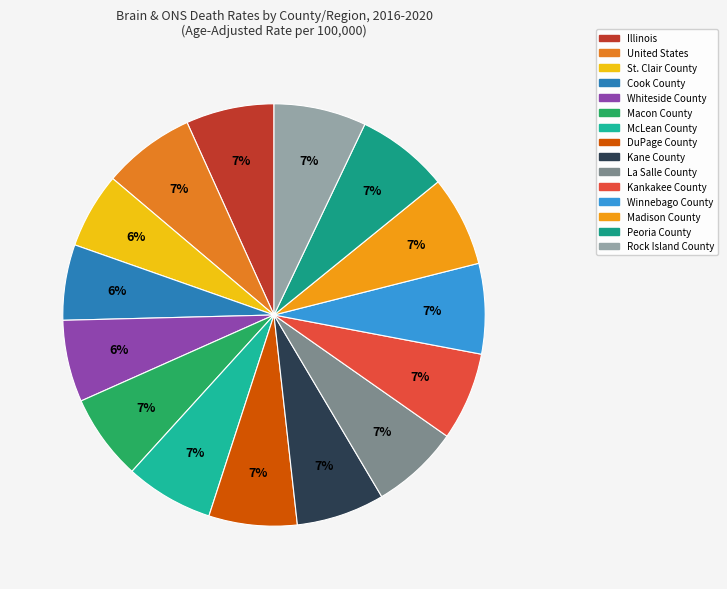

To the nearest percent, what percentage of the pie is DuPage County?

7%